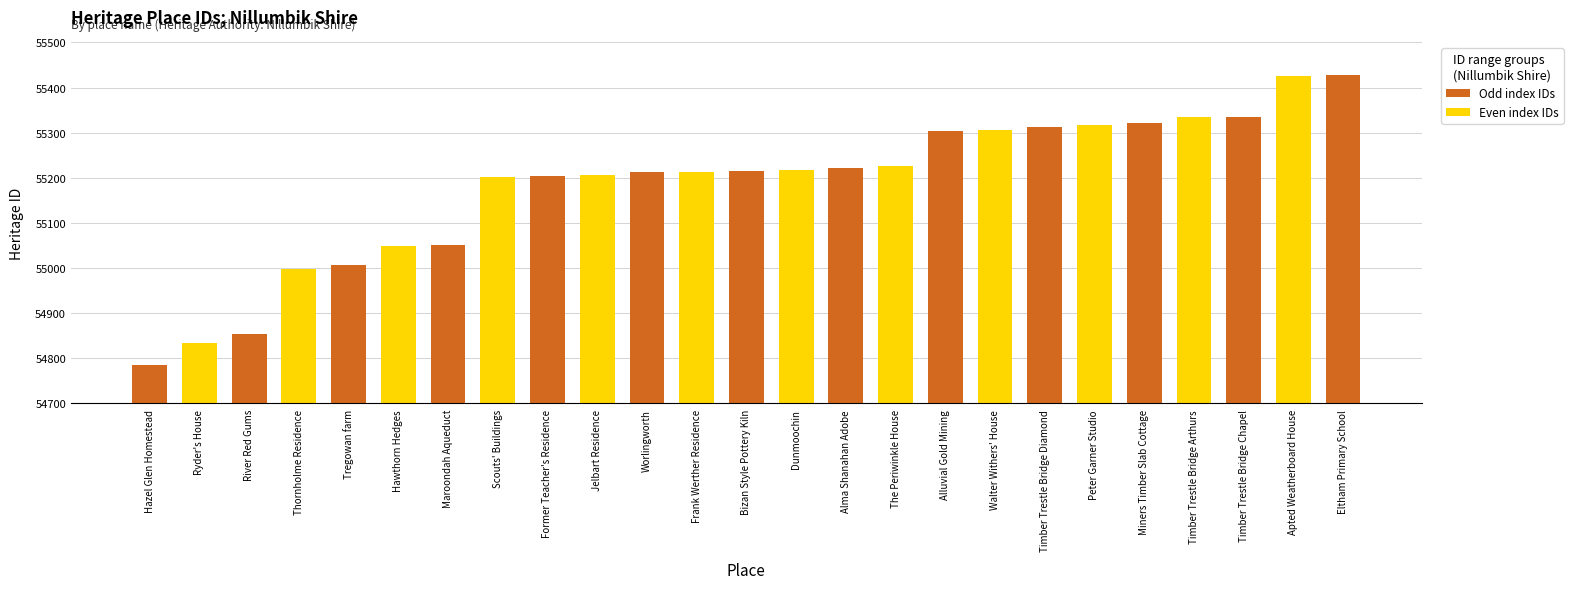

Reading left to right, extract all data points from this chart.

Hazel Glen Homestead=54786	Ryder's House=54833	River Red Gums=54855	Thornholme Residence=54998	Tregowan farm=55007	Hawthorn Hedges=55049	Maroondah Aqueduct=55052	Scouts' Buildings=55202	Former Teacher's Residence=55203	Jelbart Residence=55207	Worlingworth=55212	Frank Werther Residence=55214	Bizan Style Pottery Kiln=55216	Dunmoochin=55217	Alma Shanahan Adobe=55222	The Periwinkle House=55226	Alluvial Gold Mining=55303	Walter Withers' House=55305	Timber Trestle Bridge Diamond=55312	Peter Garner Studio=55317	Miners Timber Slab Cottage=55322	Timber Trestle Bridge Arthurs=55334	Timber Trestle Bridge Chapel=55335	Apted Weatherboard House=55425	Eltham Primary School=55428